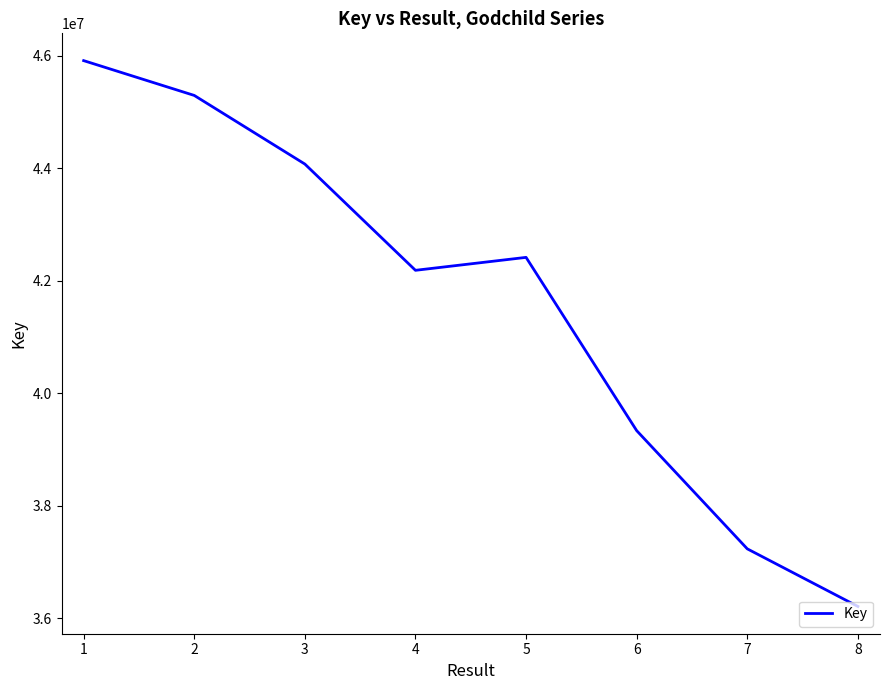

Where is the first local minimum?

4